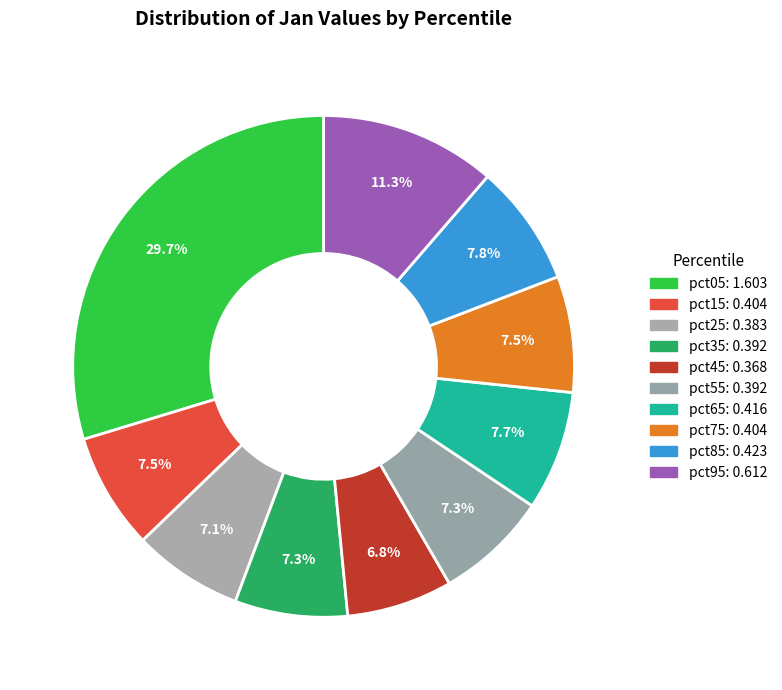

To the nearest percent, what portion does pct95 represent?

11%